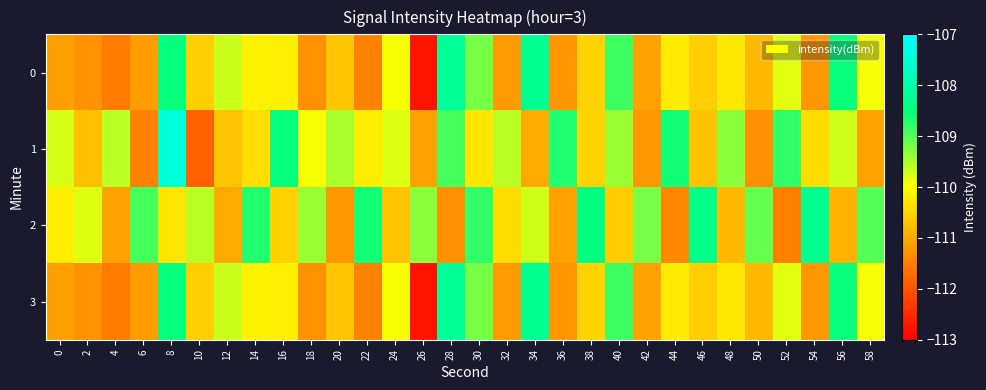

What is the greatest value displayed?

-107.5